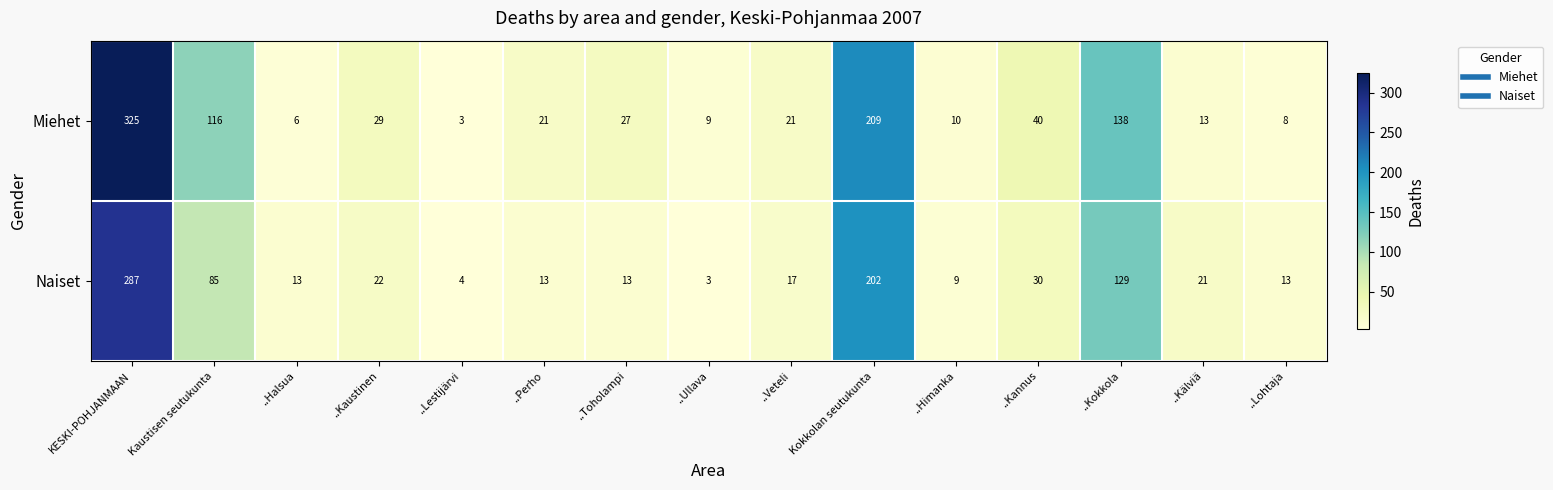

Is it true that Naiset equals 12 at ..Kaustinen?

False